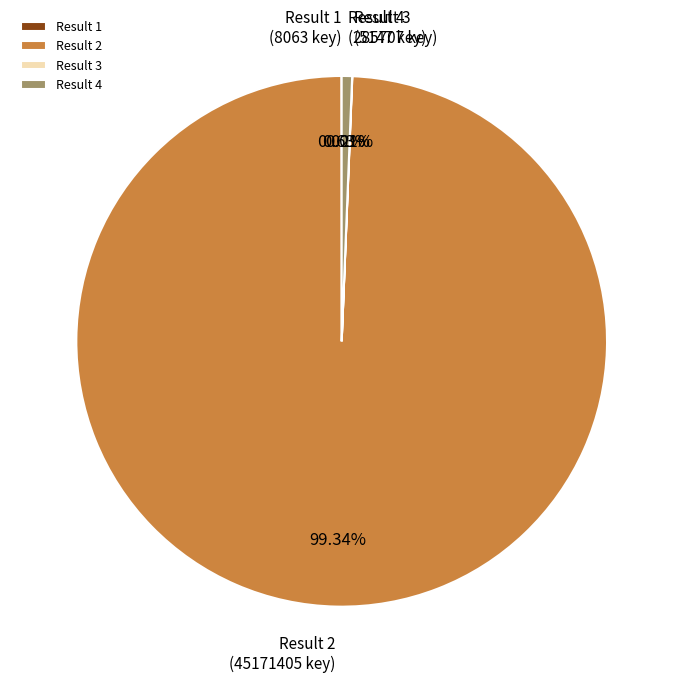

Which slice represents more than half of the pie?

Result 2